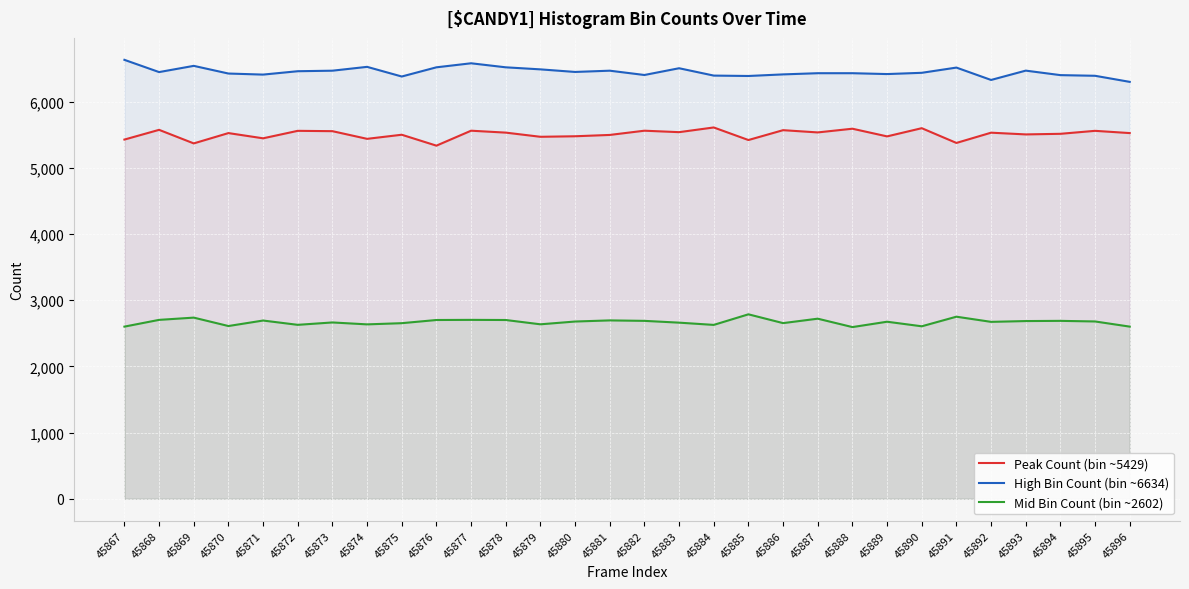

Which has a higher value, 45895 or 45894?

45895